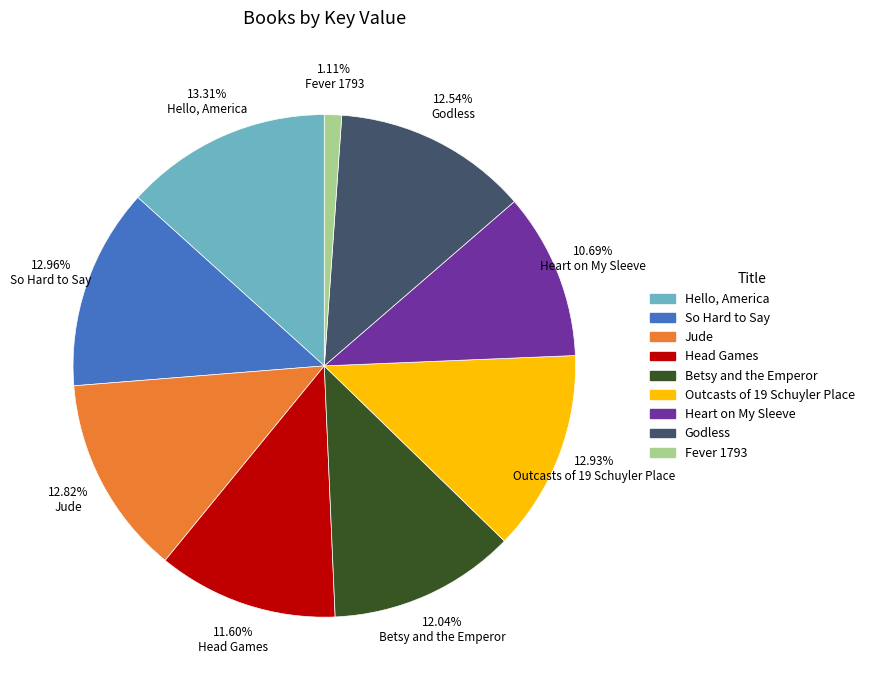

Is it true that Jude is 13% of the pie?

True